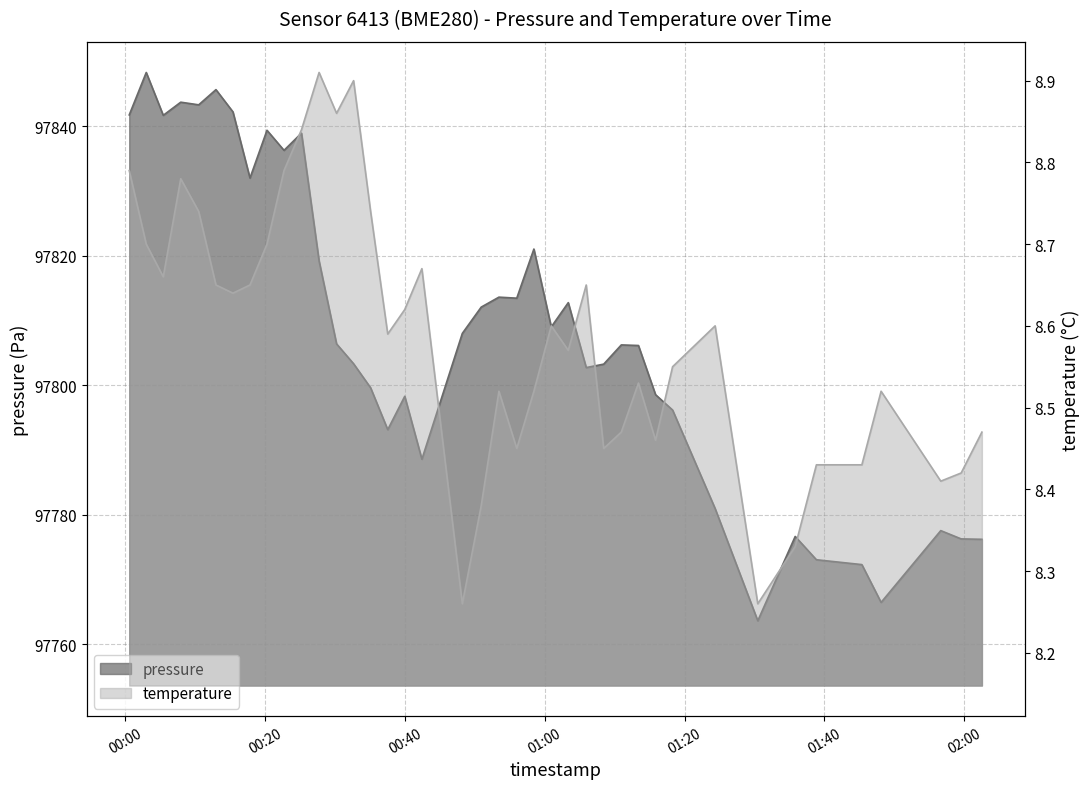

Which series has the largest range (max minus min)?

pressure